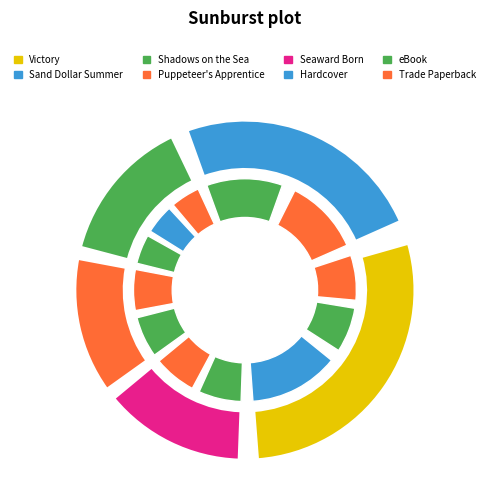

How many segments does this pie chart have?

5